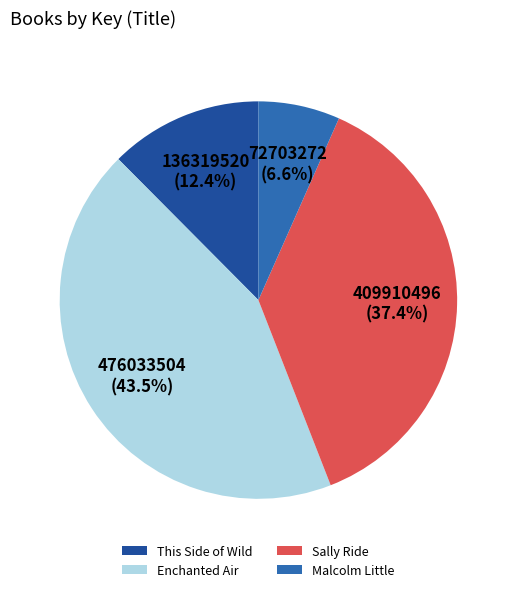

Which slice is the largest?

Enchanted Air